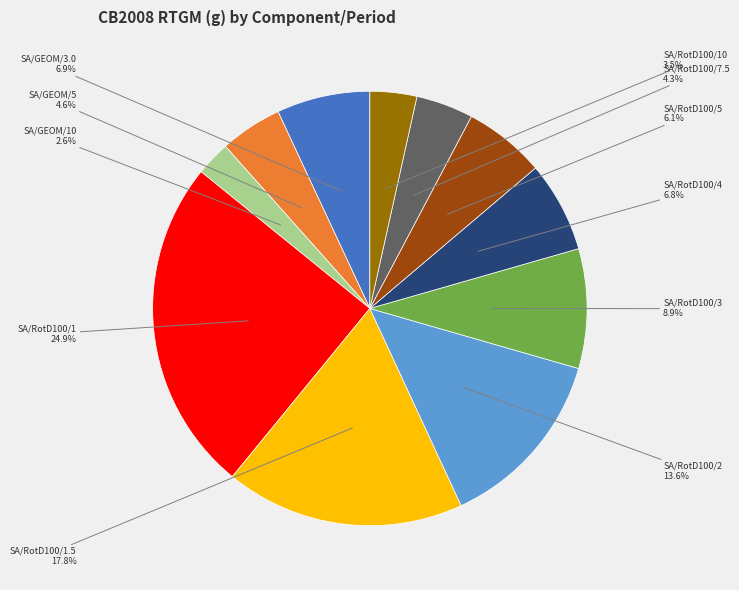

Is there any slice that represents more than half of the pie?

No